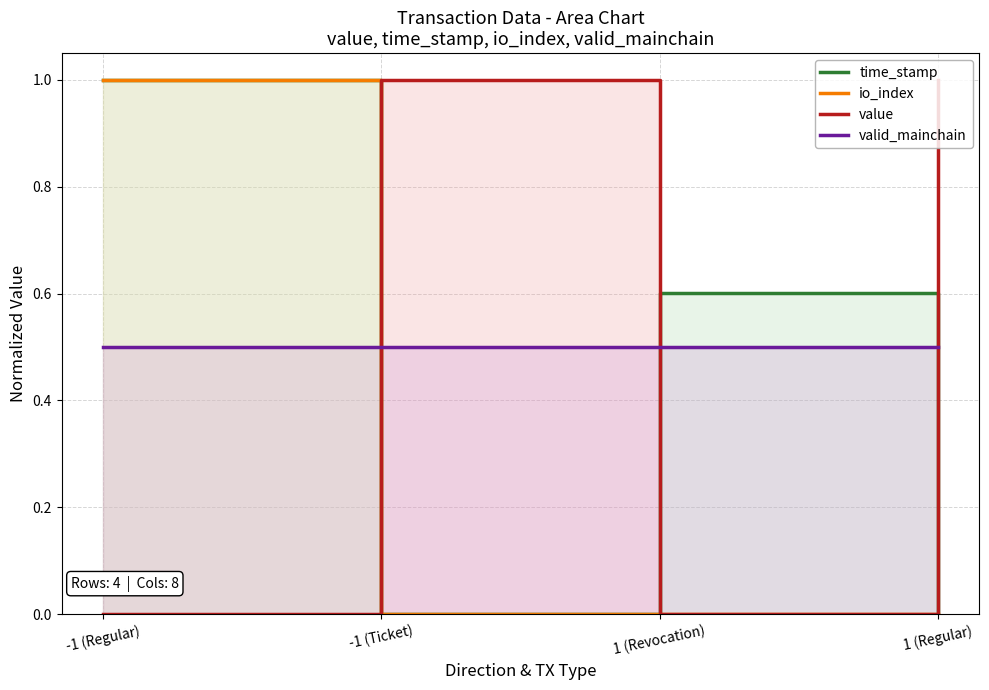

At which category does value reach its first local peak?

-1 (Ticket)